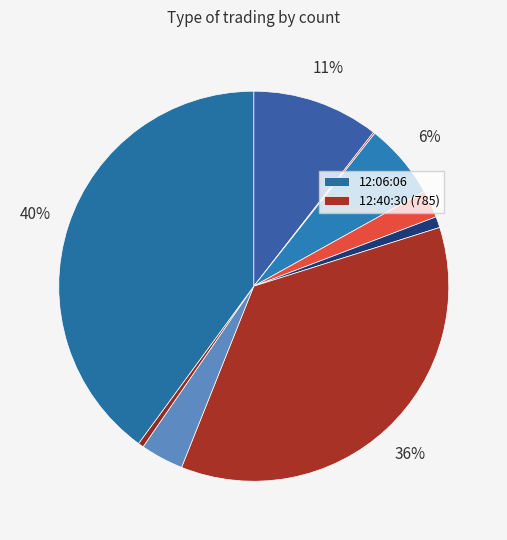

Which slice is the largest?

12:06:06